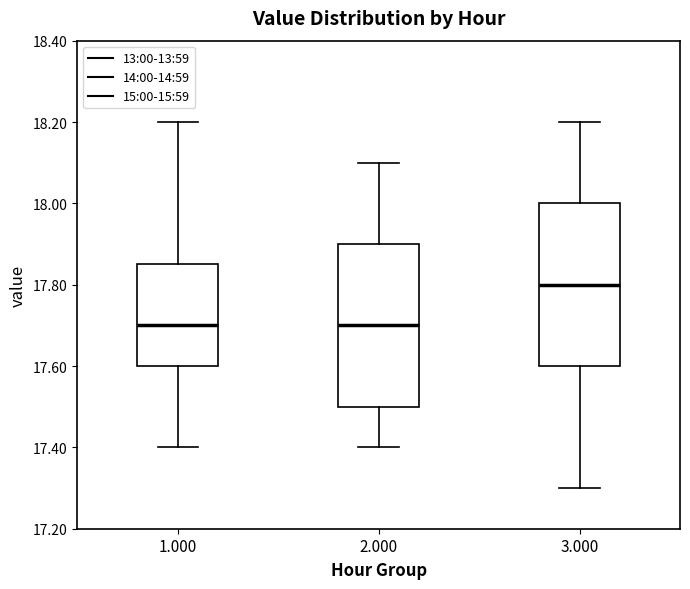

Reading left to right, transcribe this box plot: for each box, give where its median line is, the range the box spans, and where its two whiskers end, as read against the y-axis. The values are not printed on the chart, so give them approximately, as read against the axis.

1.000: median 17.70, box 17.60 to 17.86, whiskers 17.40 to 18.20
2.000: median 17.70, box 17.50 to 17.90, whiskers 17.40 to 18.10
3.000: median 17.80, box 17.60 to 18.00, whiskers 17.30 to 18.20